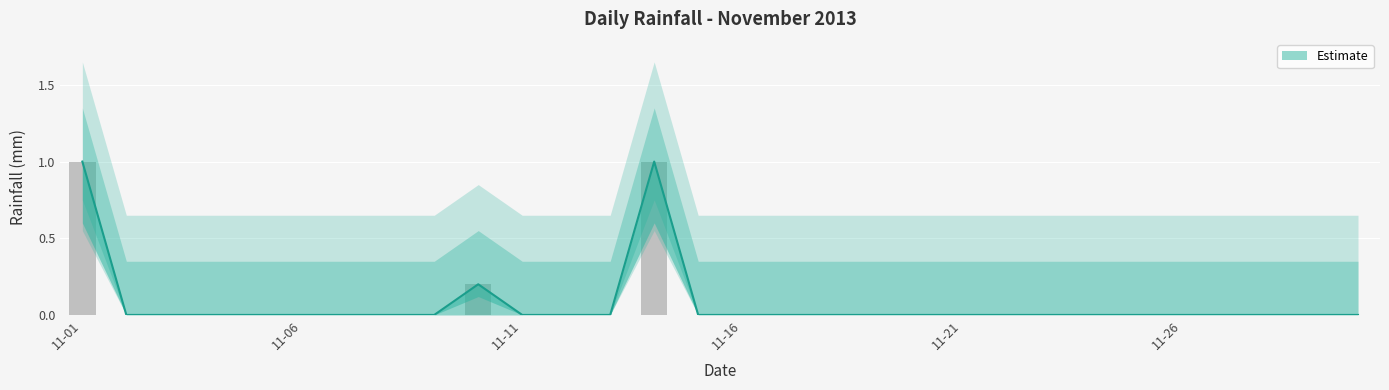

Where is the data nearest to the value 0?

2013-11-02